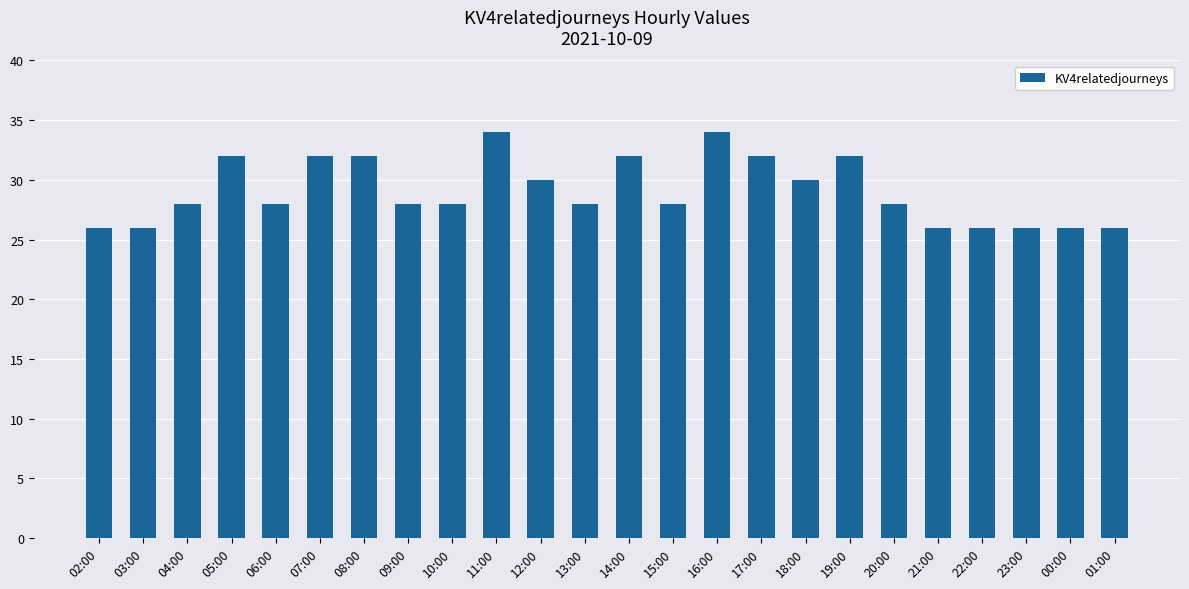

What is the smallest value displayed?

26